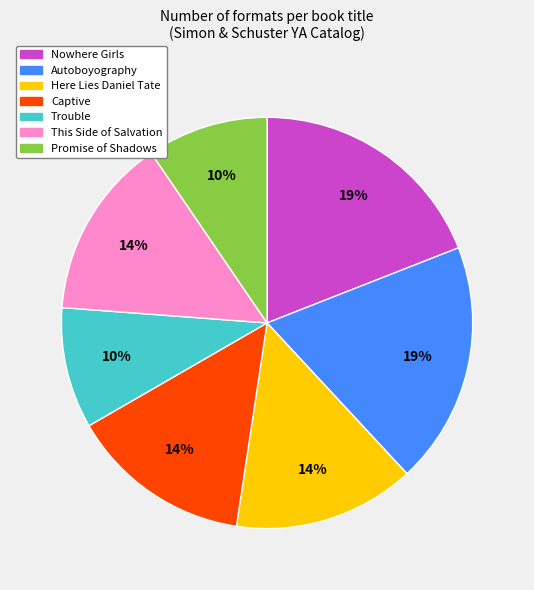

How many slices are in this pie chart?

7